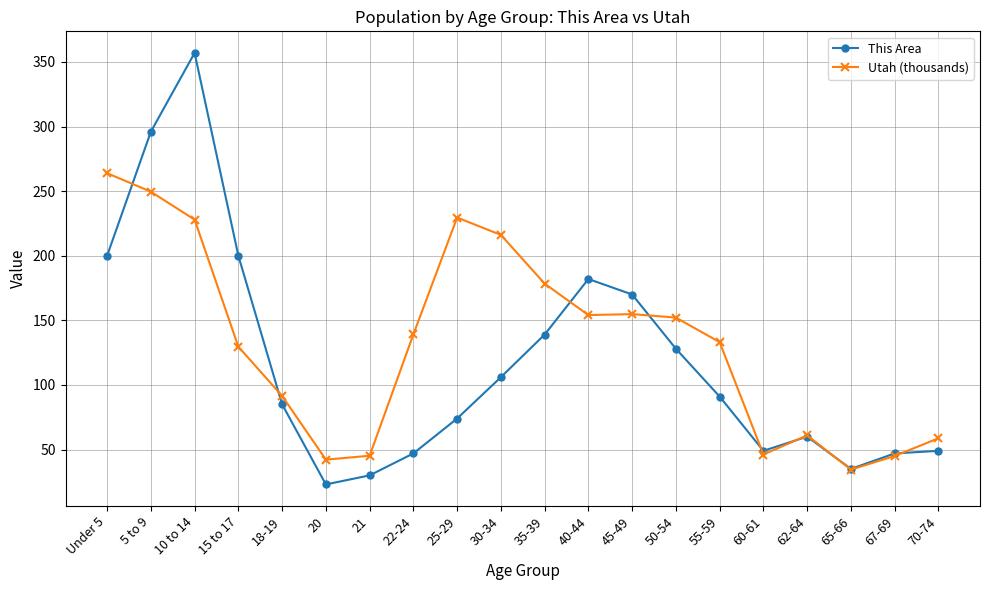

True or false: This Area has more than 1 interior local peaks.

True